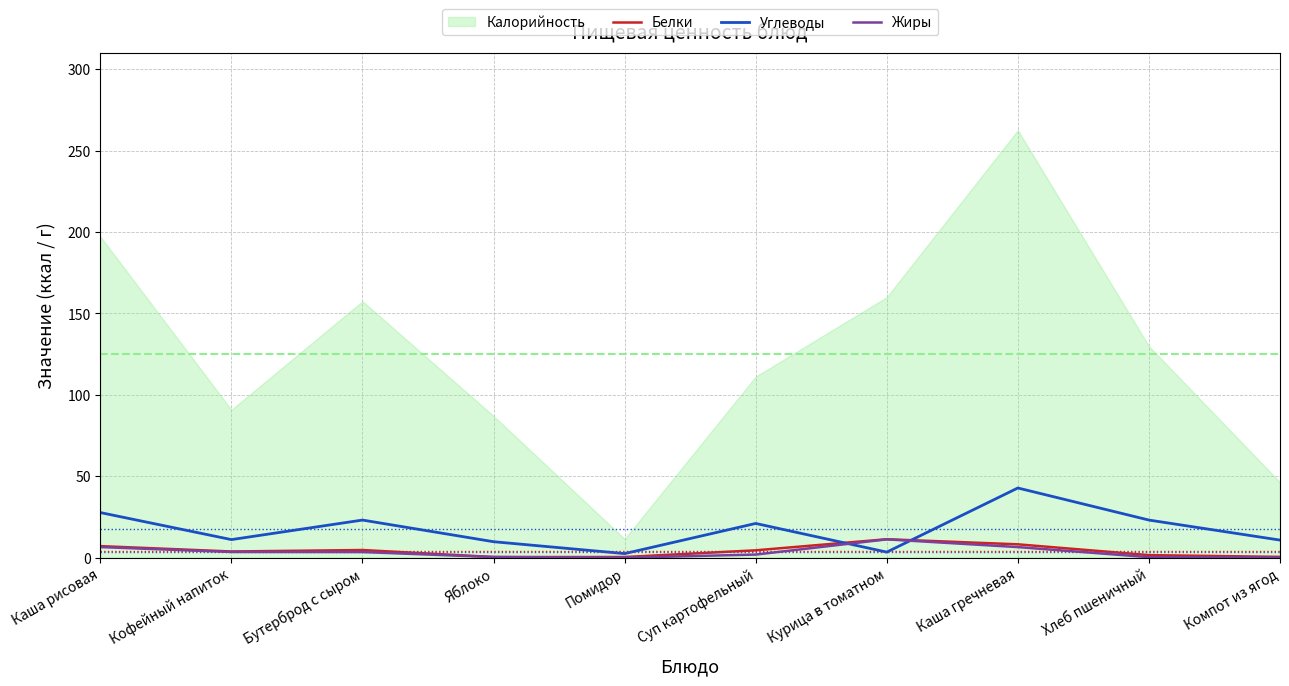

What is the label of the 2nd point from the left?

Кофейный напиток